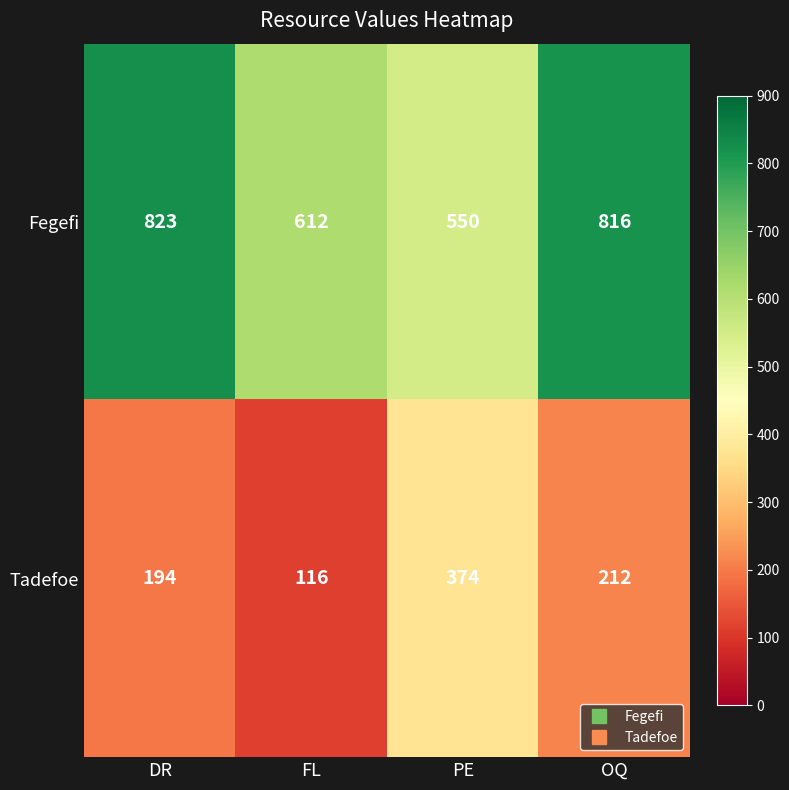

The value of Tadefoe at FL is 42. True or false?

False